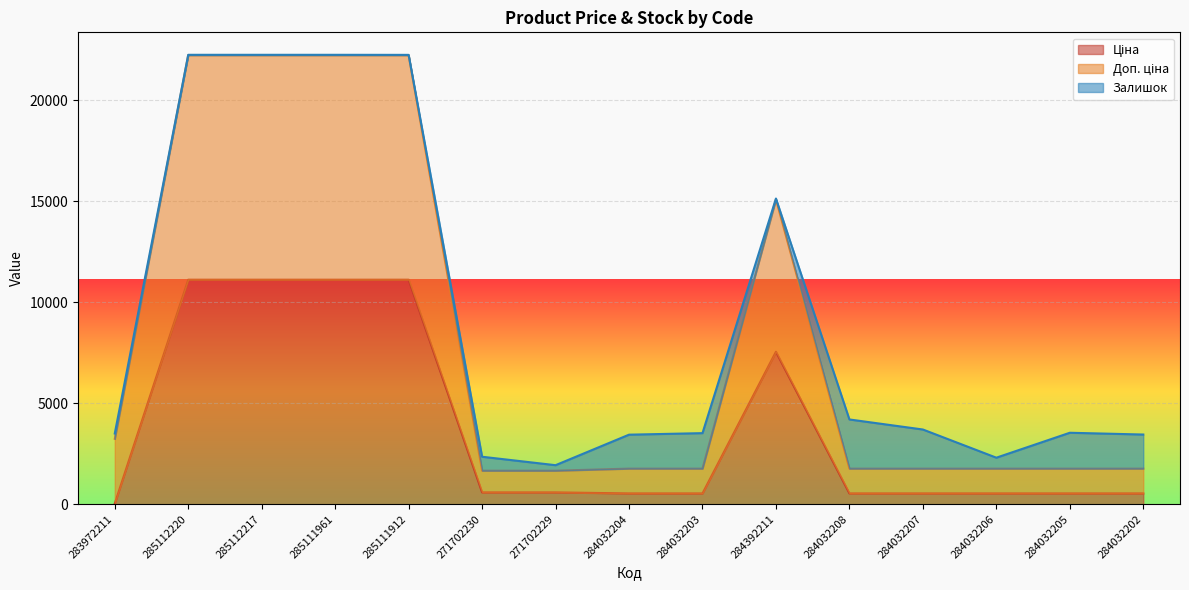

What is the maximum value for Ціна?

11113.6